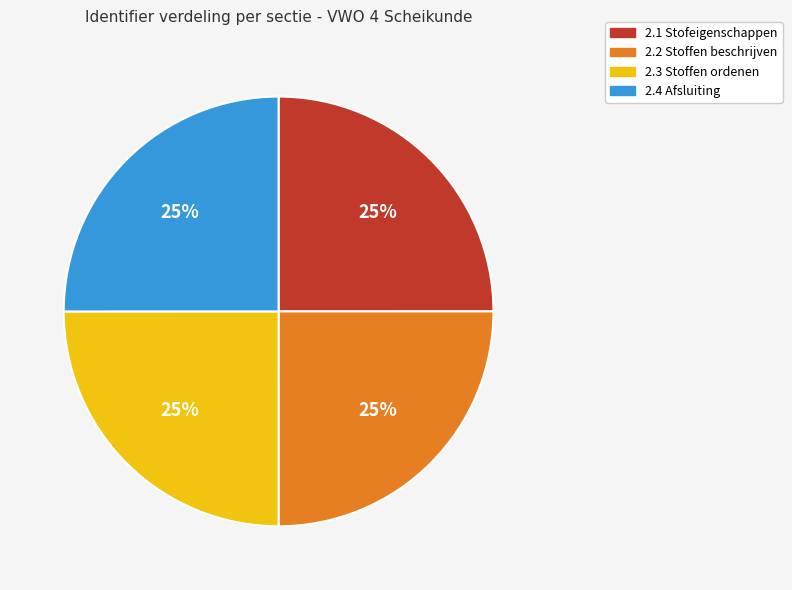

To the nearest percent, what is the combined percentage of 2.3 Stoffen ordenen and 2.1 Stofeigenschappen?

50%